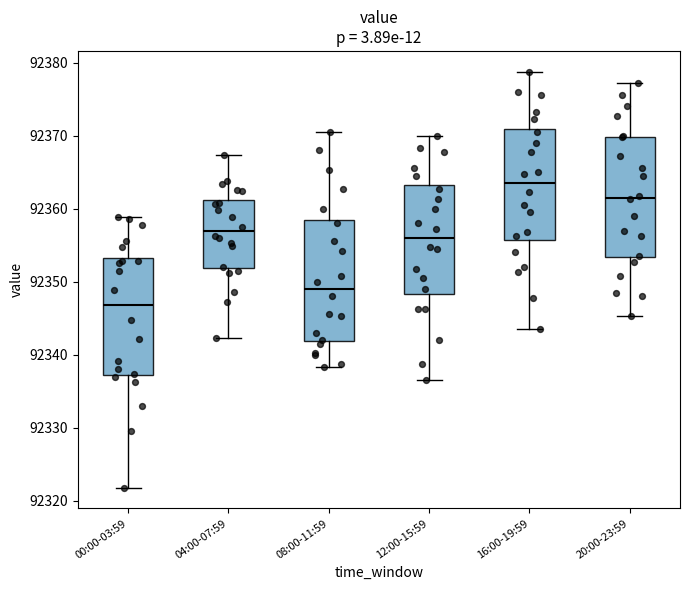

Which box's median line is the lowest?

00:00-03:59